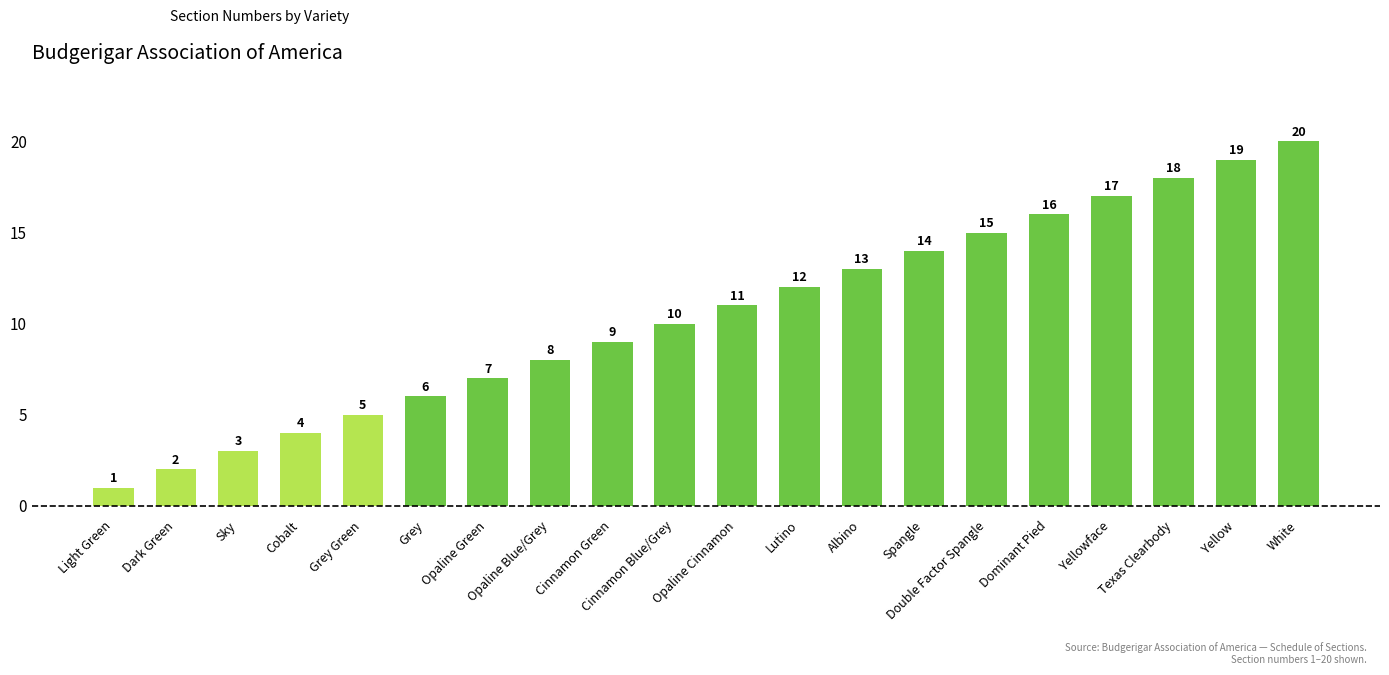

Reading left to right, transcribe all the data shown in this chart.

Light Green=1	Dark Green=2	Sky=3	Cobalt=4	Grey Green=5	Grey=6	Opaline Green=7	Opaline Blue/Grey=8	Cinnamon Green=9	Cinnamon Blue/Grey=10	Opaline Cinnamon=11	Lutino=12	Albino=13	Spangle=14	Double Factor Spangle=15	Dominant Pied=16	Yellowface=17	Texas Clearbody=18	Yellow=19	White=20